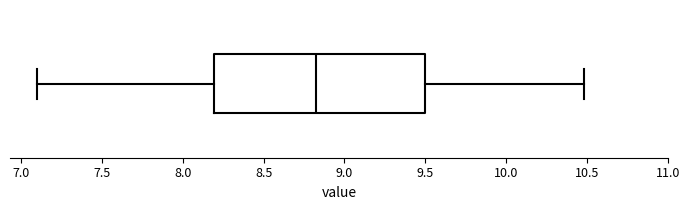

Read this box plot against the x-axis: the position of the median line, the range covered by the box, and the ends of both whiskers. The values are not printed on the chart, so give them approximately, as read against the axis.

median 8.85, box 8.20 to 9.50, whiskers 7.10 to 10.50